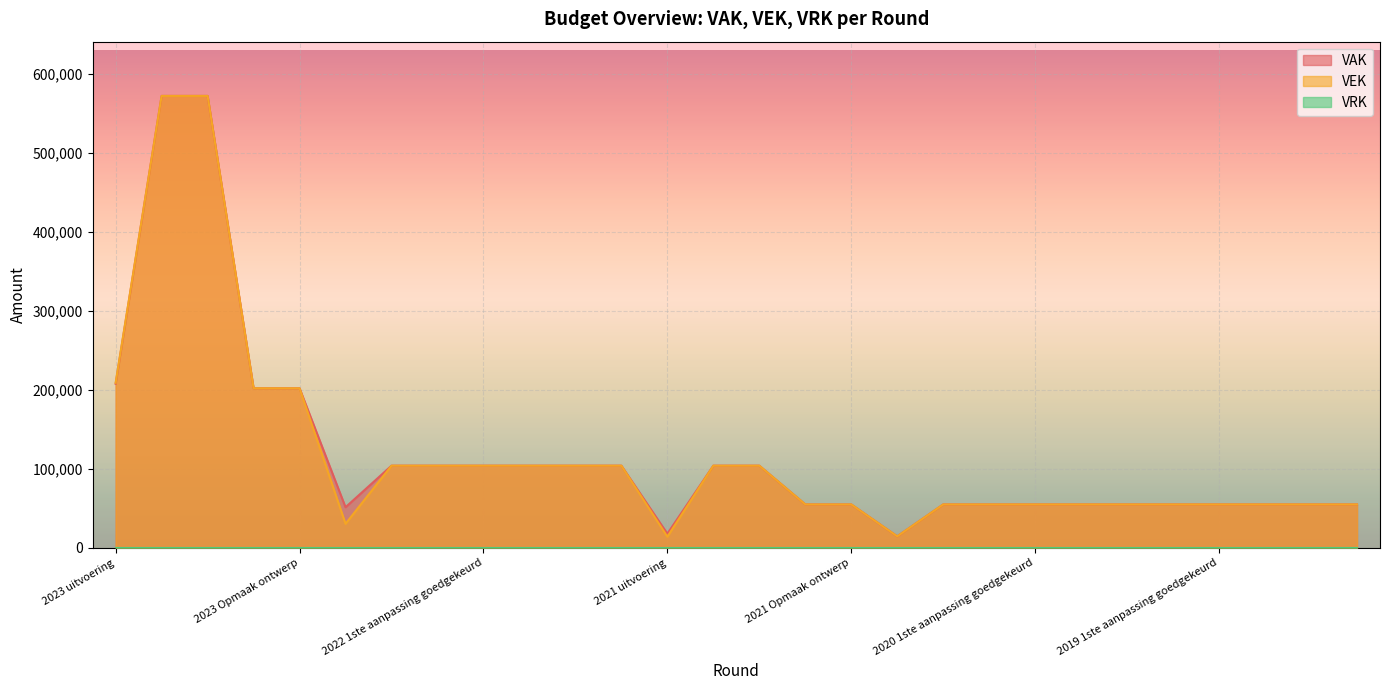

True or false: VAK and VEK intersect in this chart.

False